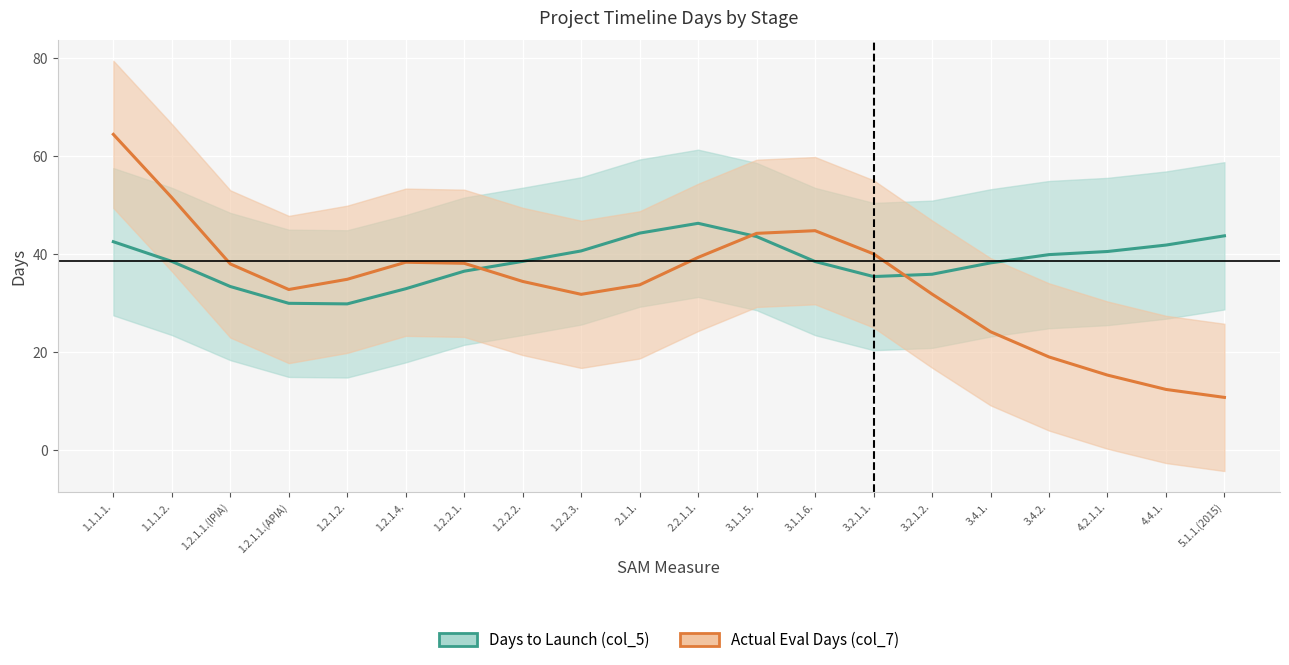

Does the chart display data point markers on the line(s)?

No